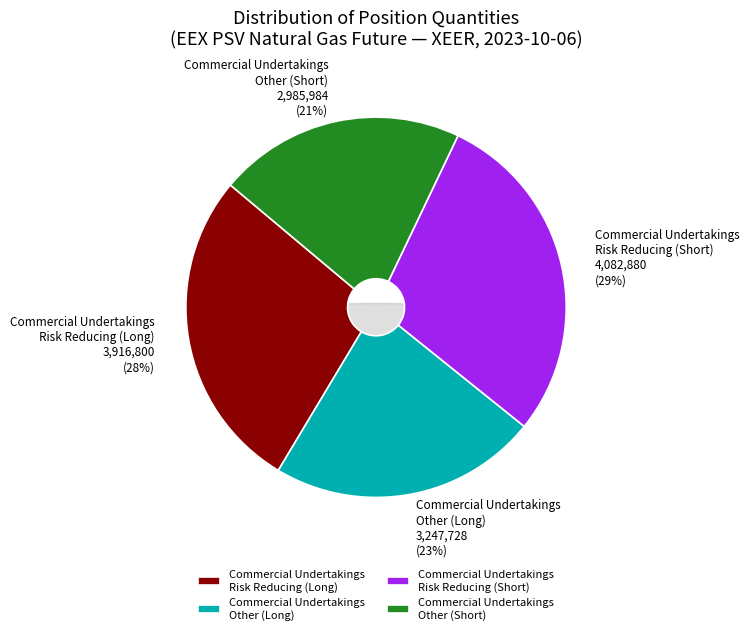

Is it true that Investment Funds (Short) is 0% of the pie?

True